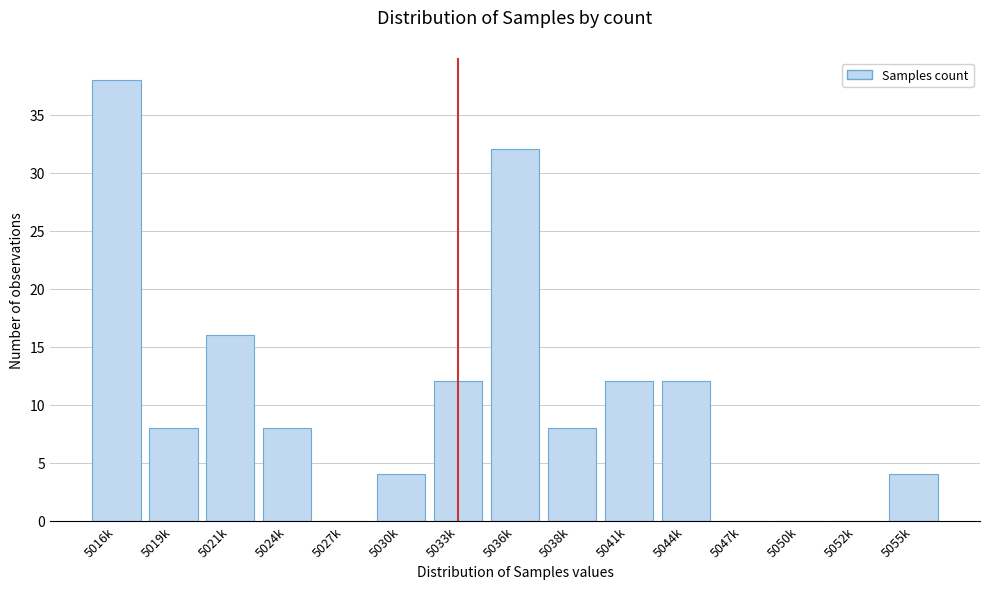

Reading left to right, what are all the values shown in this chart?

5016k=38	5019k=8	5021k=16	5024k=8	5027k=0	5030k=4	5033k=12	5036k=32	5038k=8	5041k=12	5044k=12	5047k=0	5050k=0	5052k=0	5055k=4